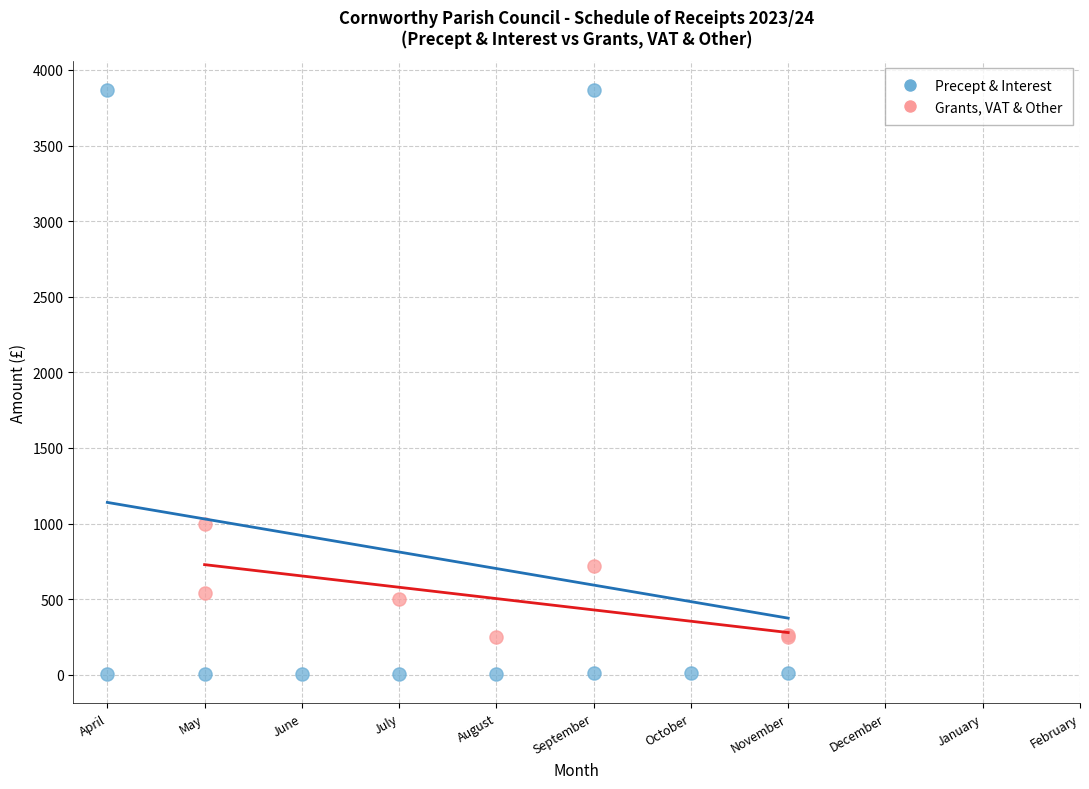

Which series has the widest spread of Y values?

Precept & Interest